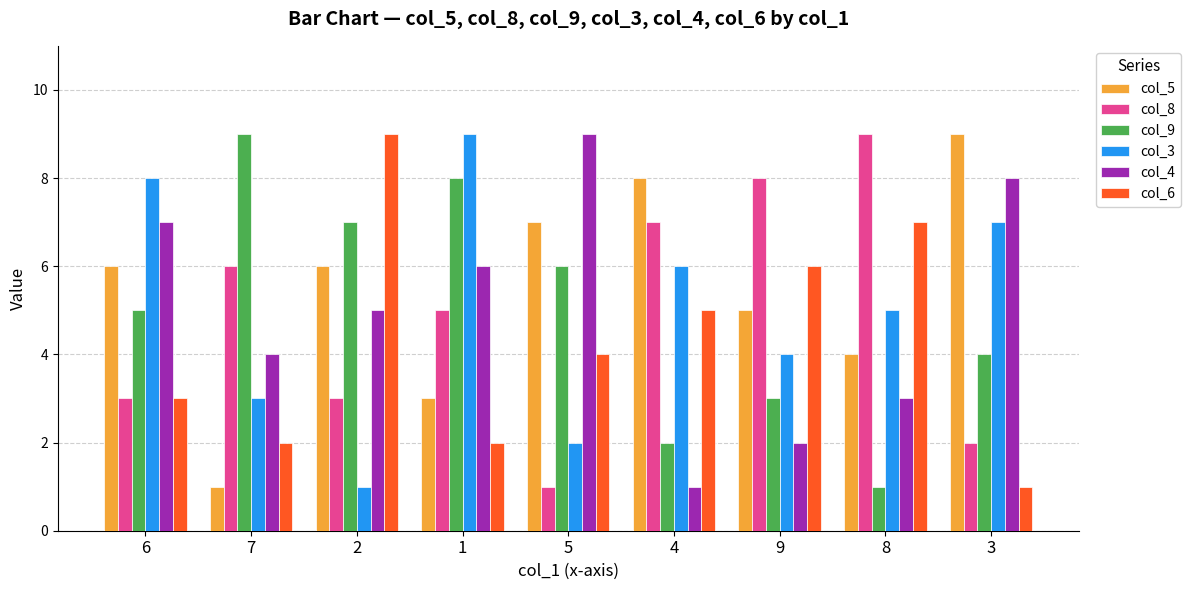

How many values in the col_8 series are below 5?

4